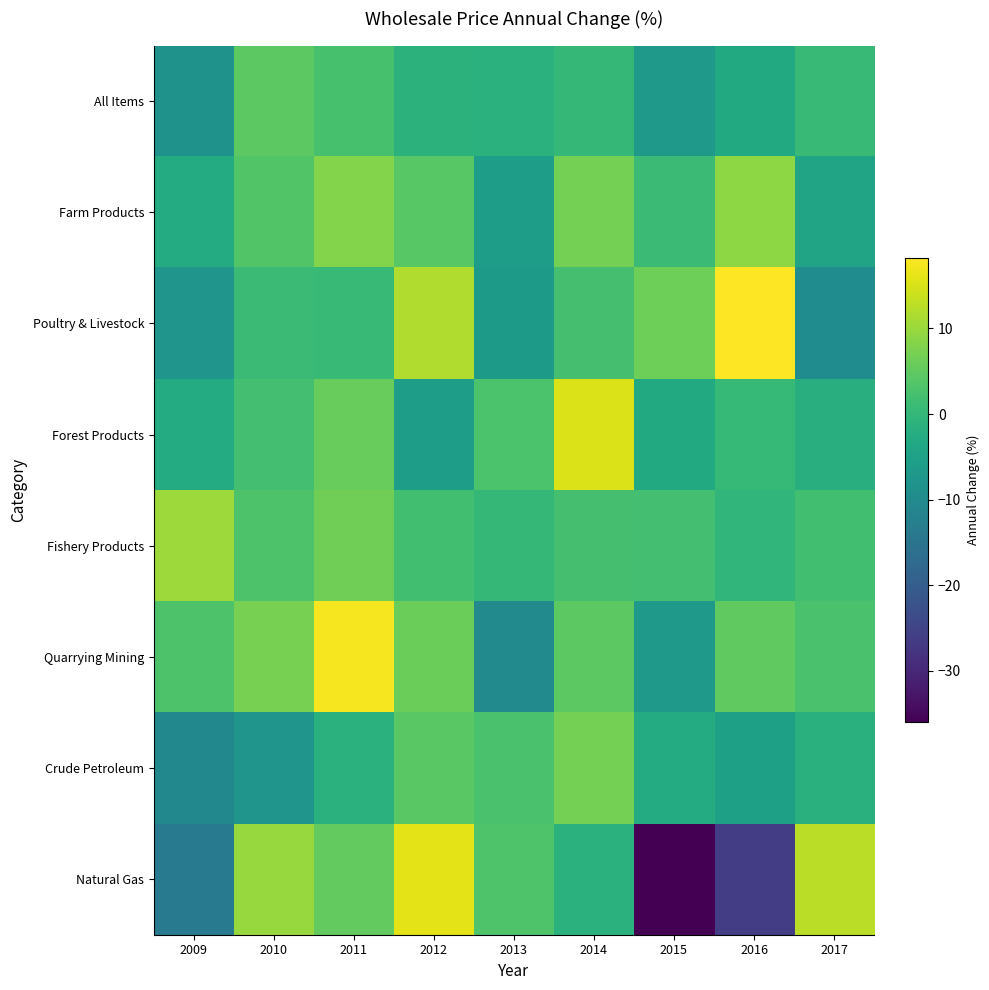

Reading left to right, what are all the values shown in this chart?

All Items: 2009=-8.3	2010=4.6	2011=2.5	2012=-1.1	2013=-1.3	2014=0.2	2015=-6.9	2016=-3.0	2017=0.7
Farm Products: 2009=-2.6	2010=3.4	2011=8.2	2012=4.2	2013=-5.7	2014=6.9	2015=1.0	2016=9.1	2017=-4.4
Poultry & Livestock: 2009=-7.7	2010=1.1	2011=0.8	2012=11.8	2013=-6.4	2014=2.2	2015=6.2	2016=18.3	2017=-9.6
Forest Products: 2009=-2.7	2010=1.9	2011=5.6	2012=-5.9	2013=2.8	2014=15.4	2015=-3.0	2016=0.3	2017=-2.1
Fishery Products: 2009=10.4	2010=3.1	2011=6.4	2012=1.9	2013=0.2	2014=2.3	2015=2.1	2016=-0.4	2017=1.8
Quarrying Mining: 2009=3.1	2010=7.2	2011=17.6	2012=6.1	2013=-10.1	2014=4.6	2015=-7.0	2016=4.9	2017=2.6
Crude Petroleum: 2009=-10.8	2010=-7.7	2011=-1.3	2012=4.4	2013=2.8	2014=6.9	2015=-2.7	2016=-5.2	2017=-1.6
Natural Gas: 2009=-13.6	2010=9.8	2011=5.2	2012=16.0	2013=3.2	2014=-1.4	2015=-36.1	2016=-26.1	2017=12.7